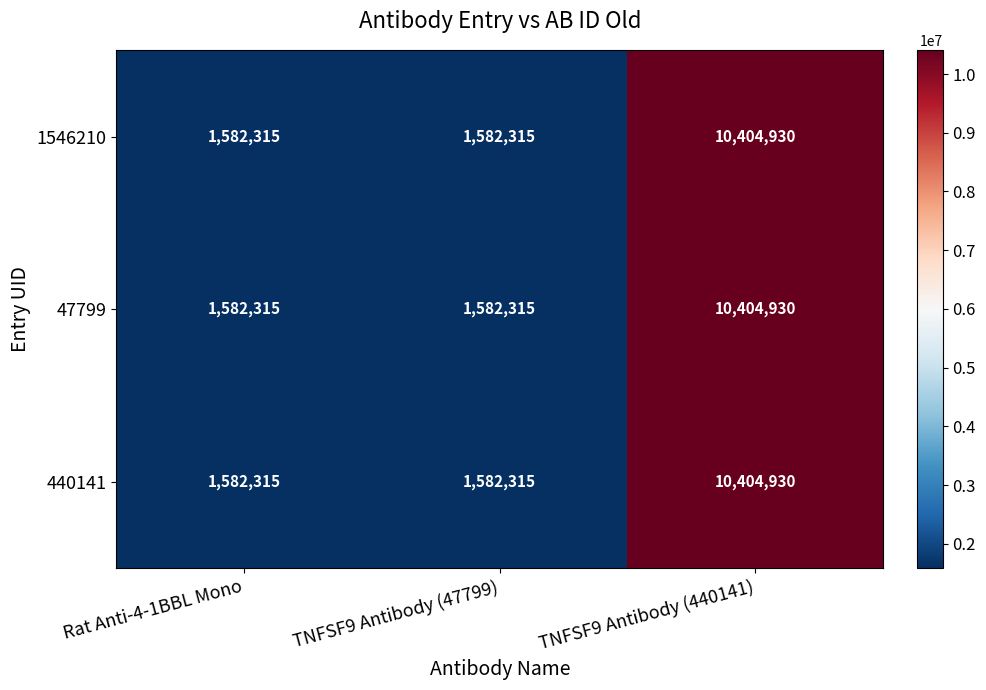

Is it true that 47799 equals 1582315 at Rat Anti-4-1BBL Mono?

True